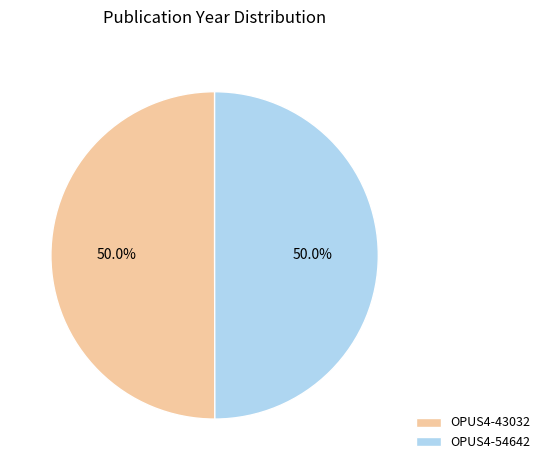

Approximately how many times larger is the value at OPUS4-54642 compared to OPUS4-43032?

1.0